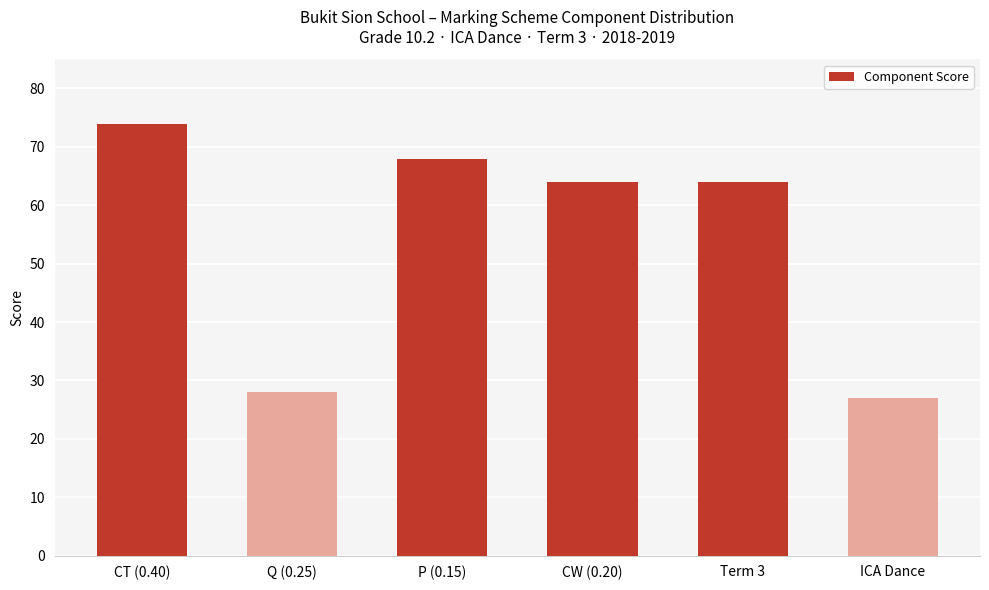

At which category does the chart reach its peak across all series?

CT (0.40)